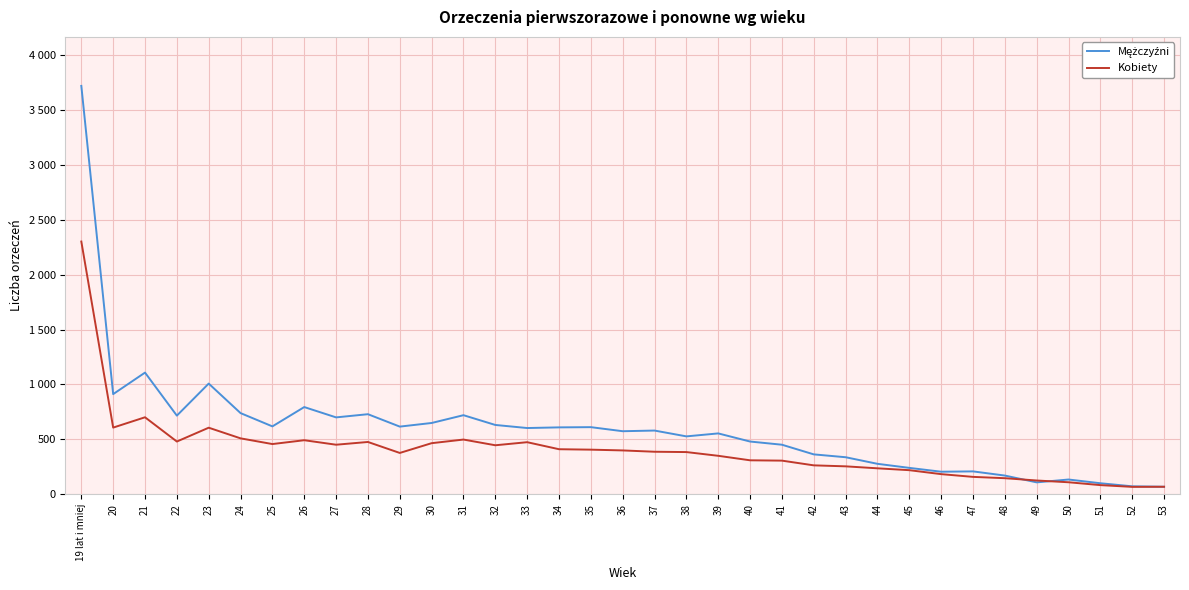

What is the total value across all series at 32?

1077